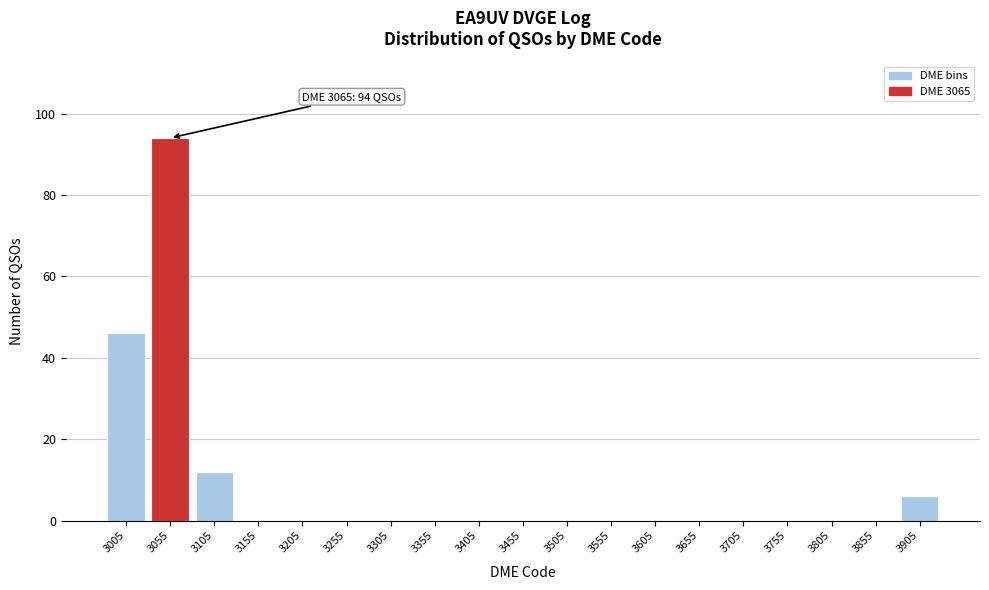

Which range on the x-axis has the tallest bar?

3030 to 3080